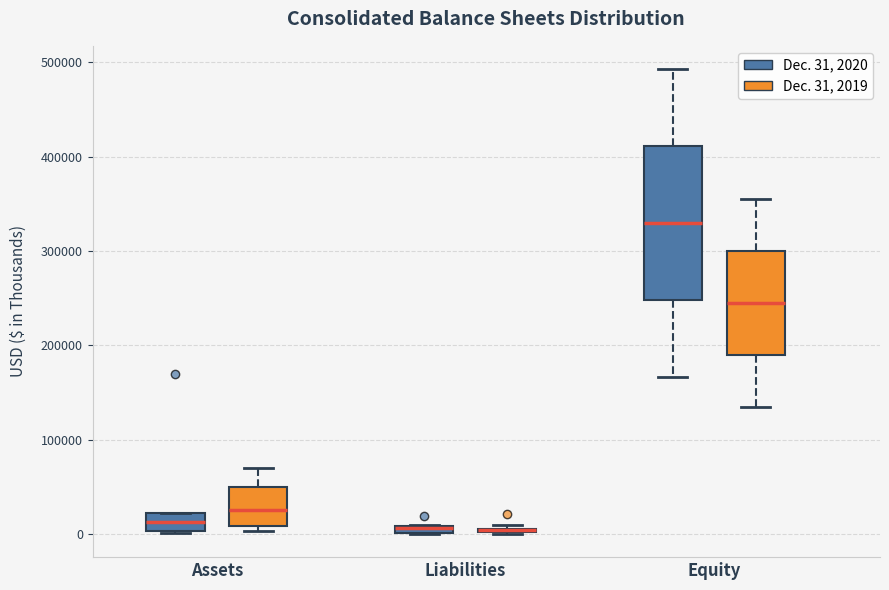

Comparing the boxes themselves (not the whiskers), which one is the tallest?

Equity (Dec. 31, 2020)